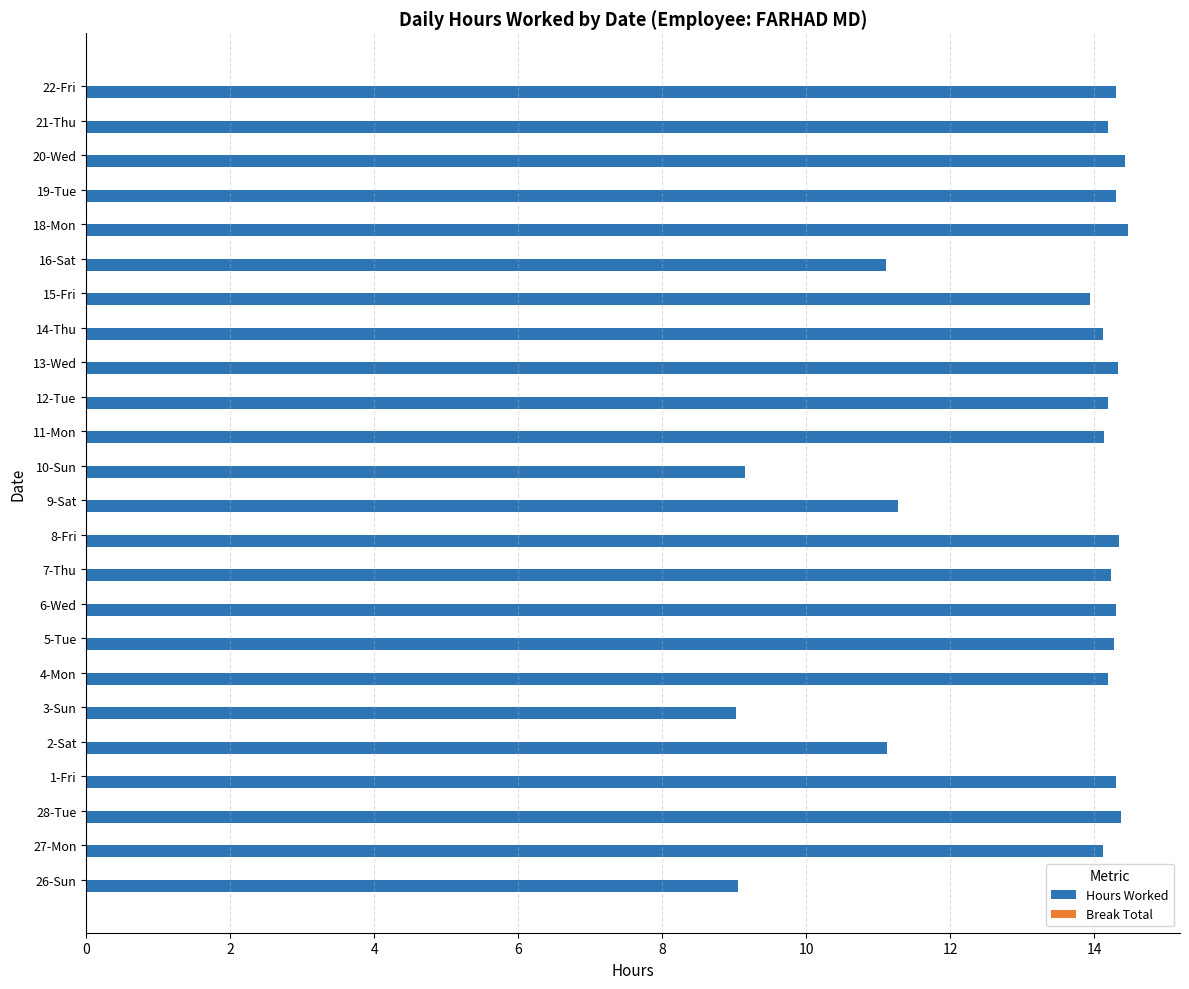

What is the greatest value displayed?

14.5